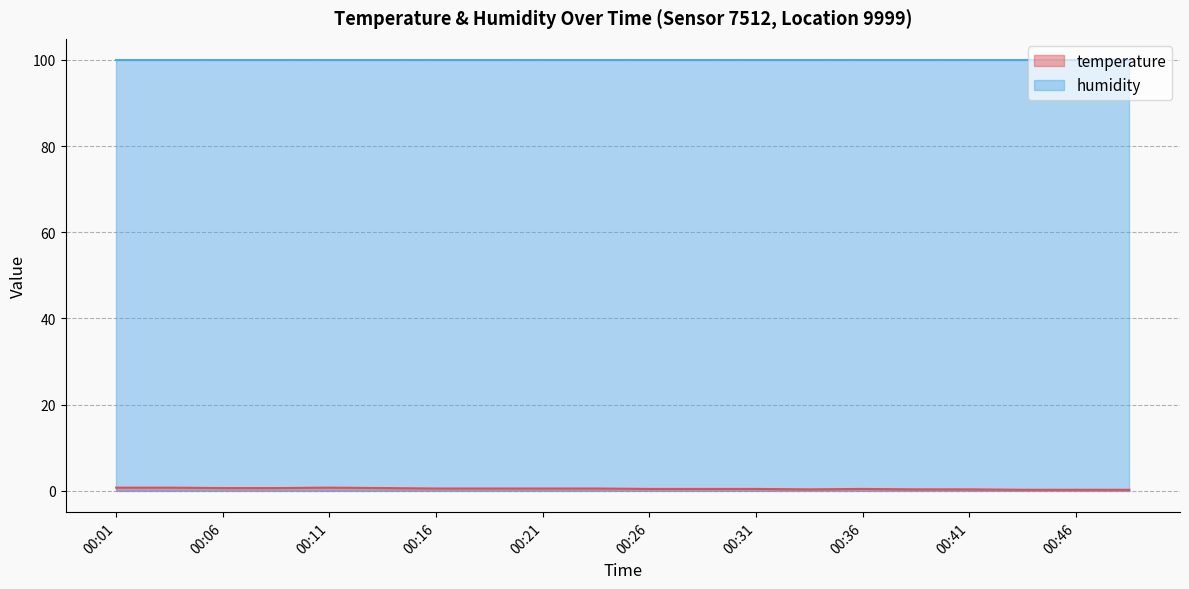

List the labels in order of value, smallest first.

00:44, 00:46, 00:49, 00:33, 00:39, 00:41, 00:26, 00:29, 00:31, 00:36, 00:16, 00:19, 00:21, 00:24, 00:06, 00:09, 00:14, 00:01, 00:04, 00:11